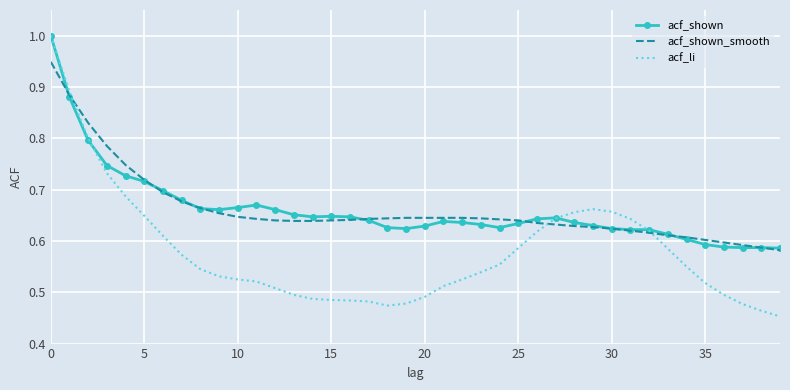

What is the difference between the maximum and minimum values in the acf_shown series?

0.4